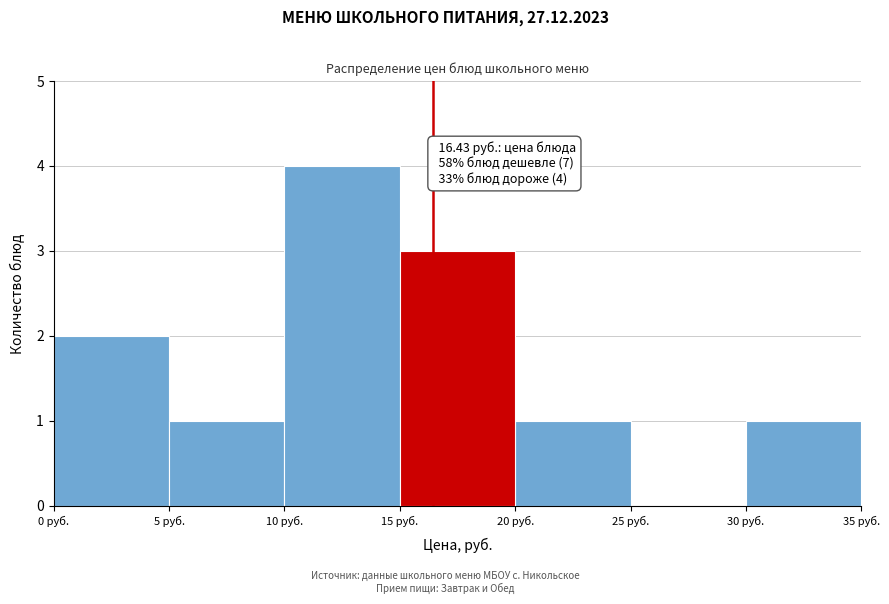

Over which range of the x-axis is the bar tallest?

10 to 15